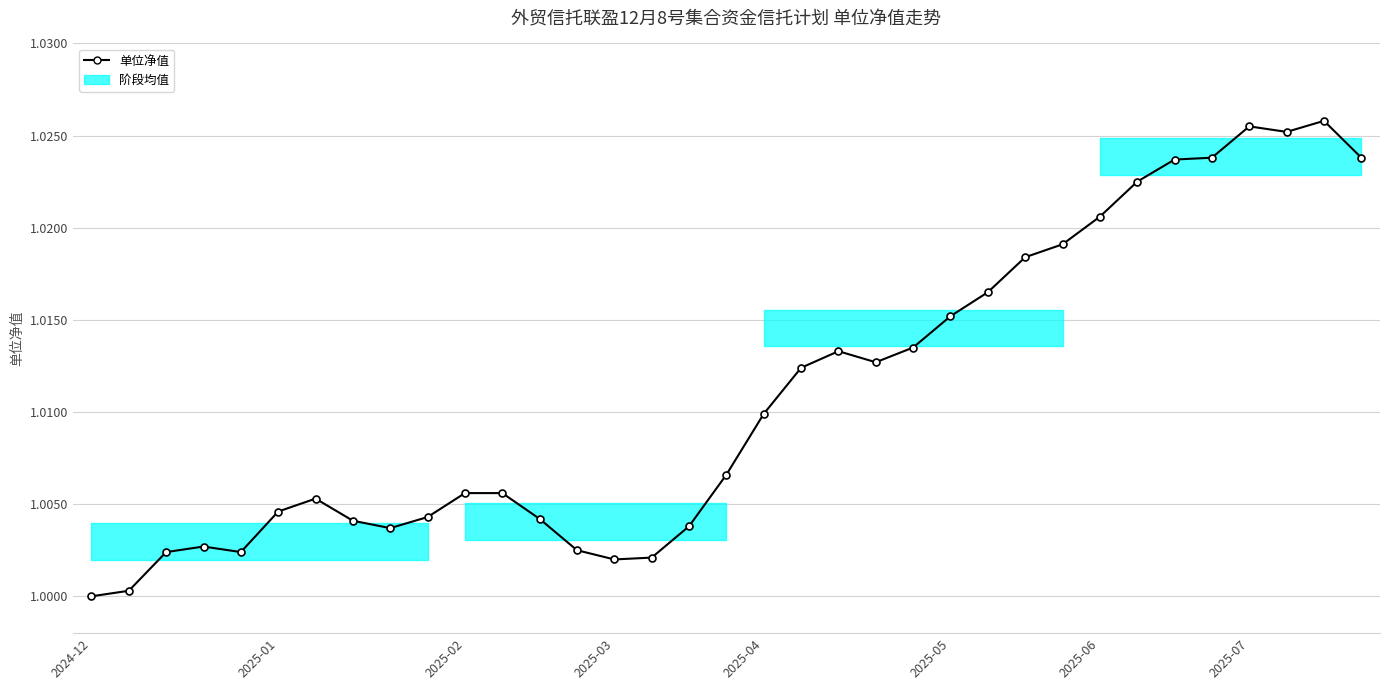

What position from the right is 25?

10